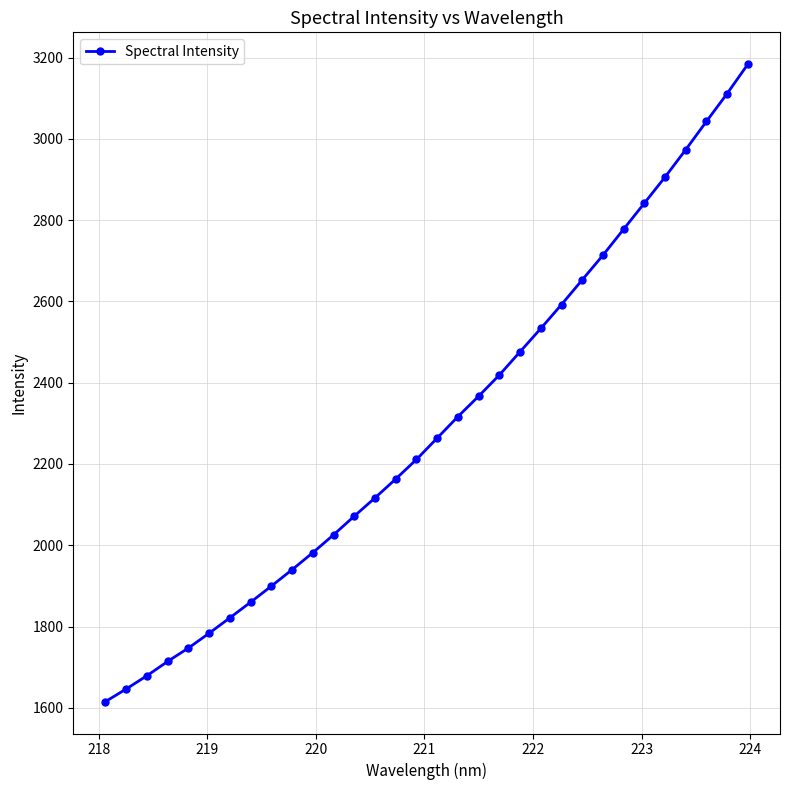

Reading left to right, extract all data points from this chart.

1615.2	1646.3	1678.8	1714.1	1747.1	1783.5	1821.4	1859.9	1899.4	1939.9	1981.8	2025.7	2071.6	2116.6	2163.0	2211.1	2263.7	2316.5	2366.7	2418.8	2476.1	2533.3	2592.2	2652.9	2713.6	2777.7	2841.7	2905.9	2973.4	3042.9	3111.5	3183.6